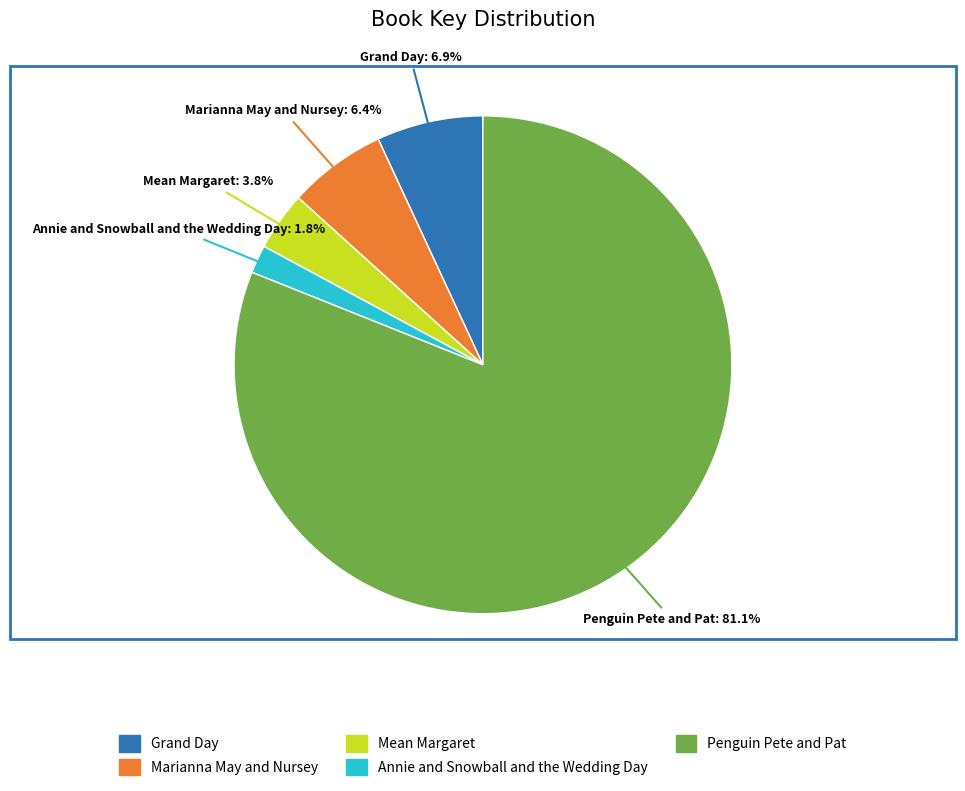

What is the majority slice?

Penguin Pete and Pat